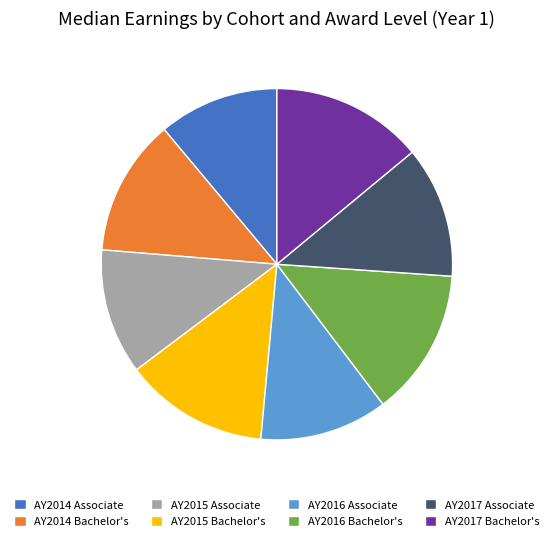

Count the number of slices in the pie.

8